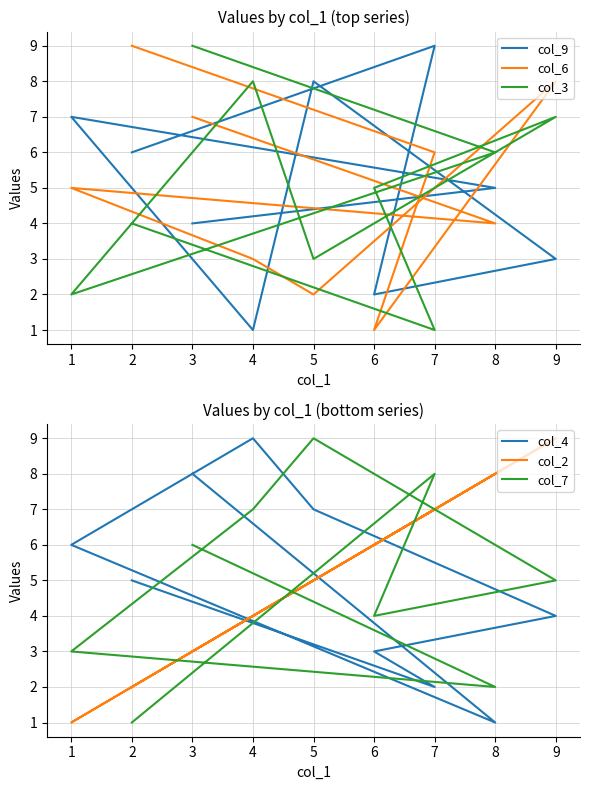

What is the difference between the second highest and minimum values in the col_6 series?

7